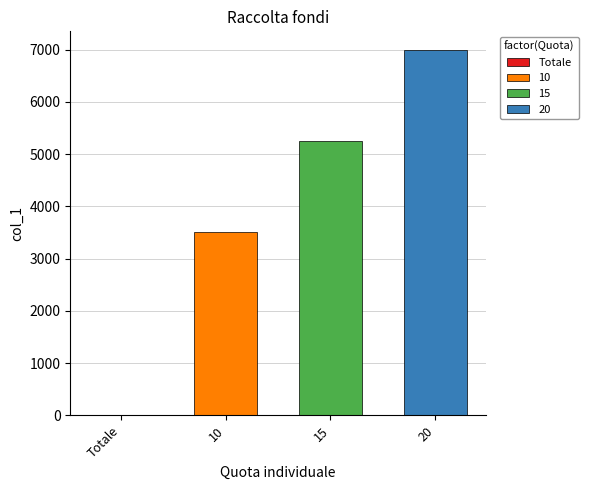

What is the minimum value for 10?

3500